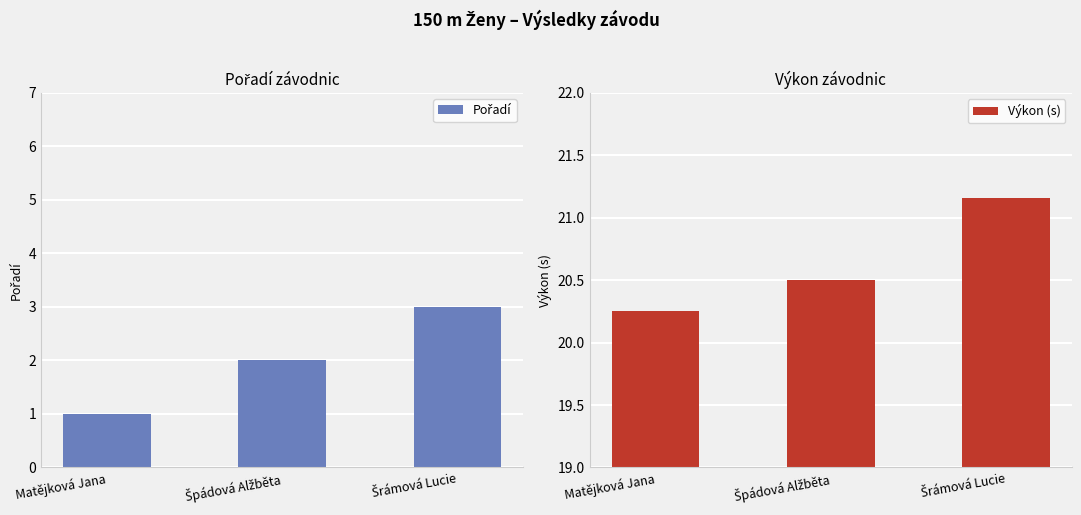

What is the difference between the maximum and minimum values in the Pořadí series?

2.0